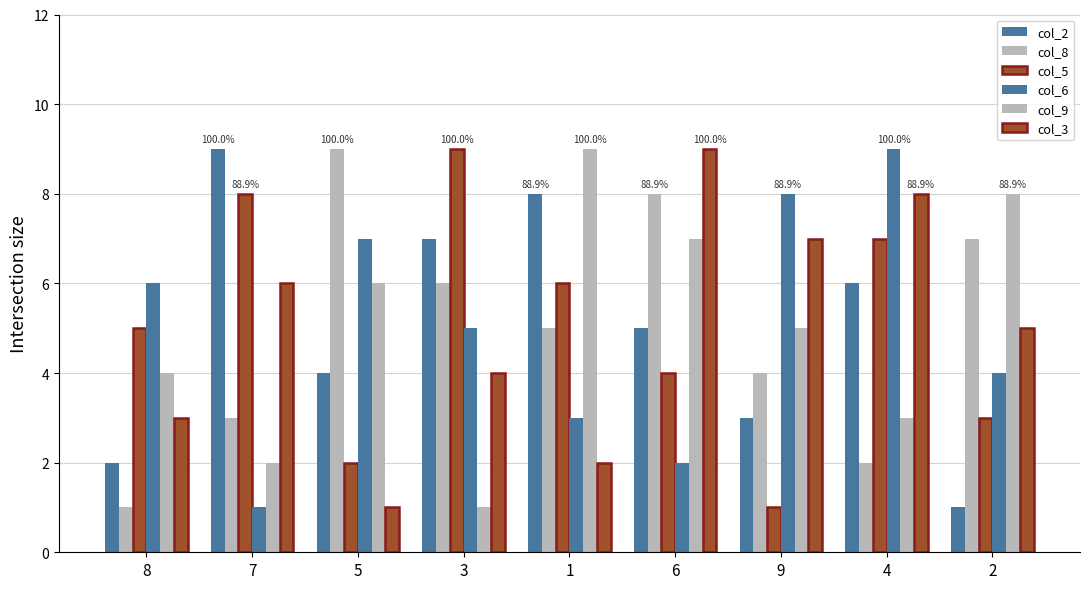

How many bars are there in each group?

6